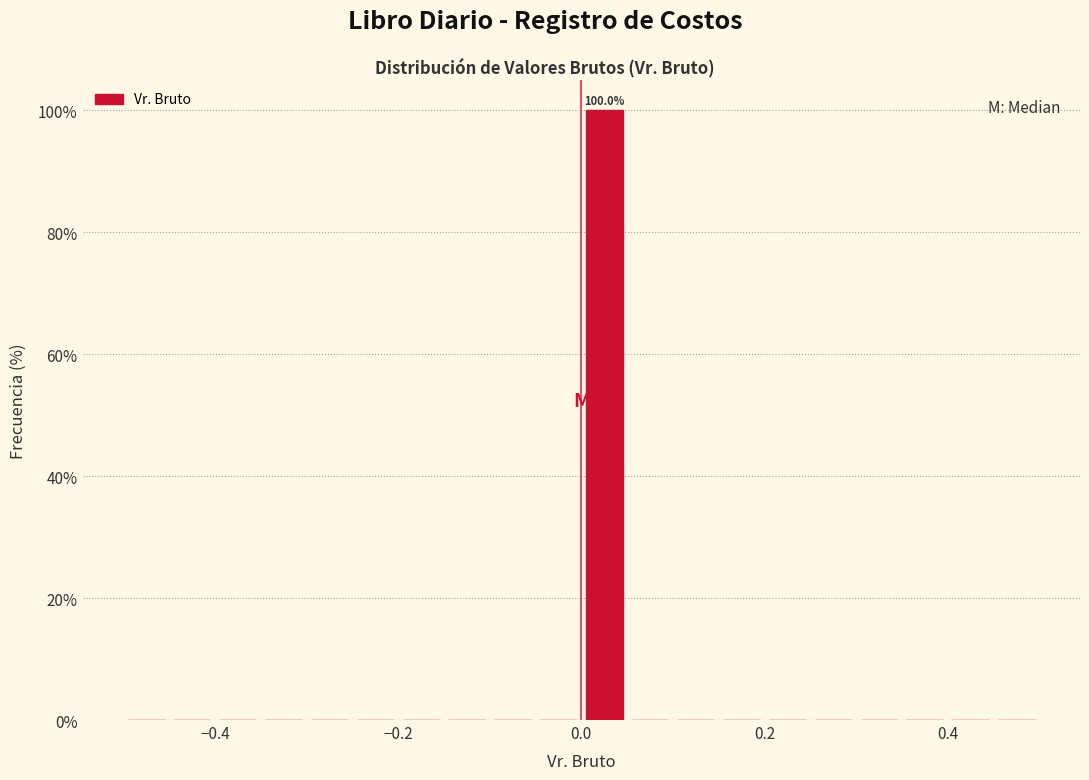

Read against the x-axis, roughly where is the centre of the tallest bar?

0.02